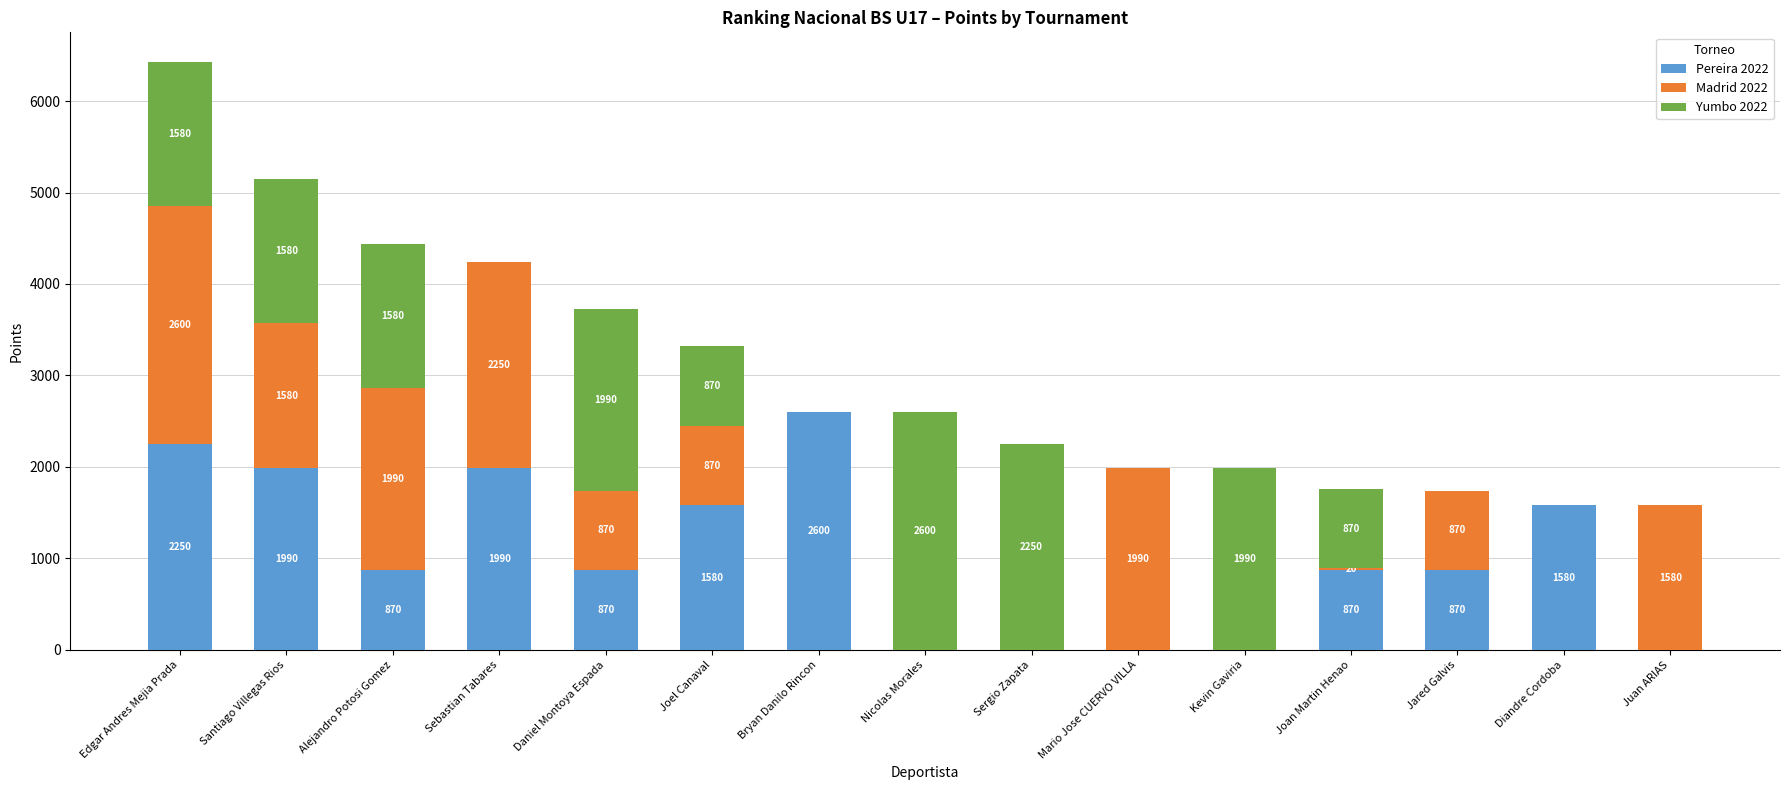

The value of Pereira 2022 at Diandre Cordoba is 2207. True or false?

False